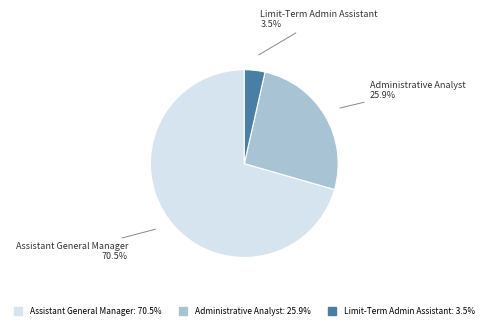

The Administrative Analyst slice represents 16% of the pie. True or false?

False